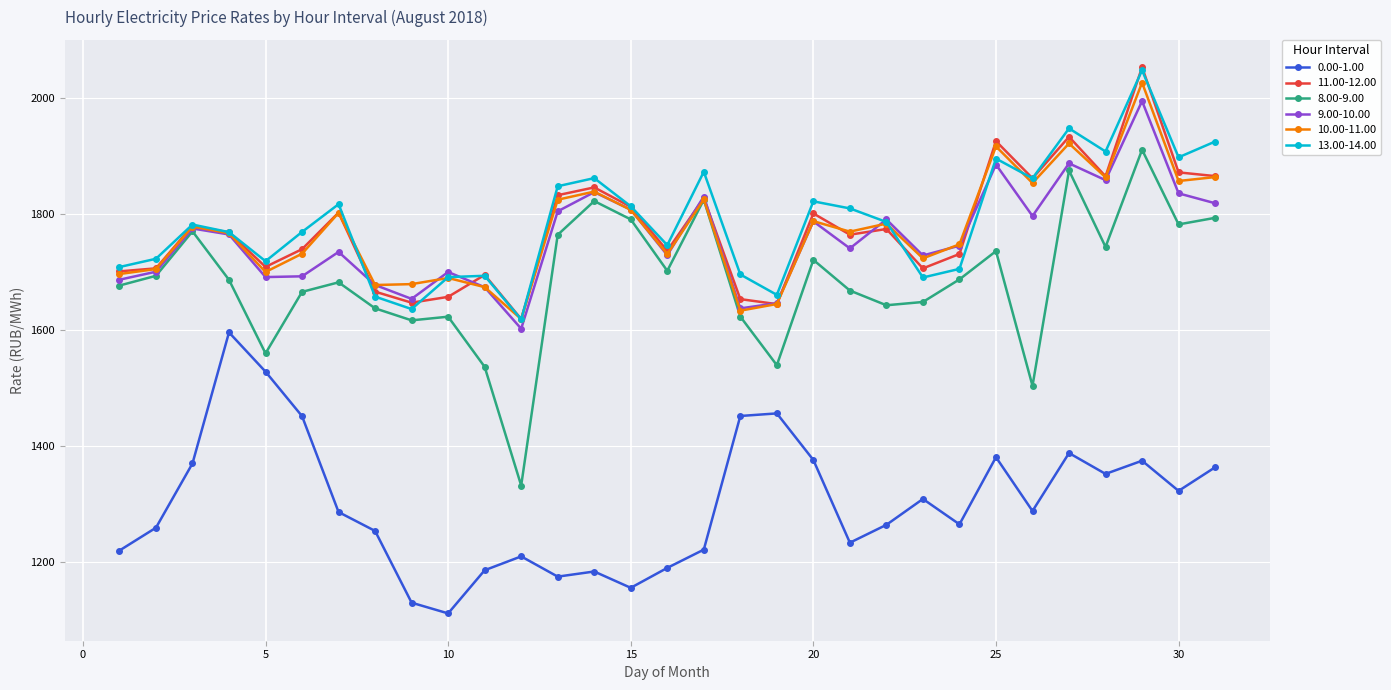

What is the value of the 11.00-12.00 point at the 23rd from the left?

1705.8